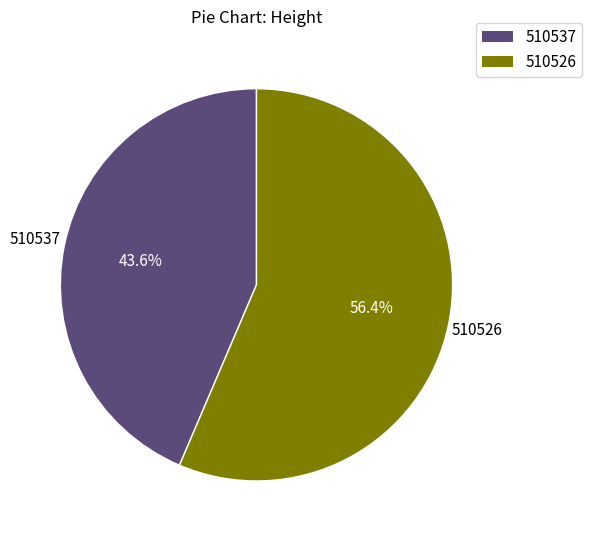

Combined, what portion of the pie is 510537 and 510526?

100.0%